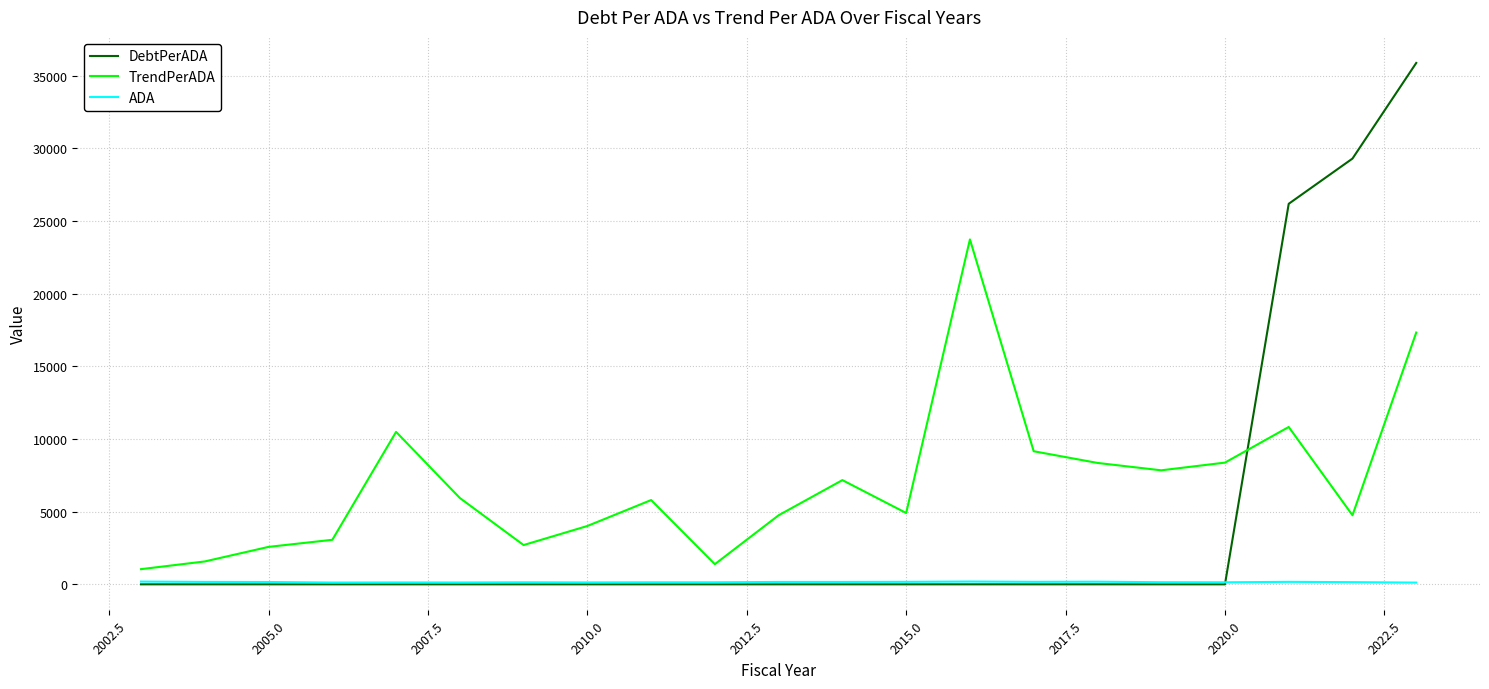

List the series in order of their peak value, highest first.

DebtPerADA, TrendPerADA, ADA